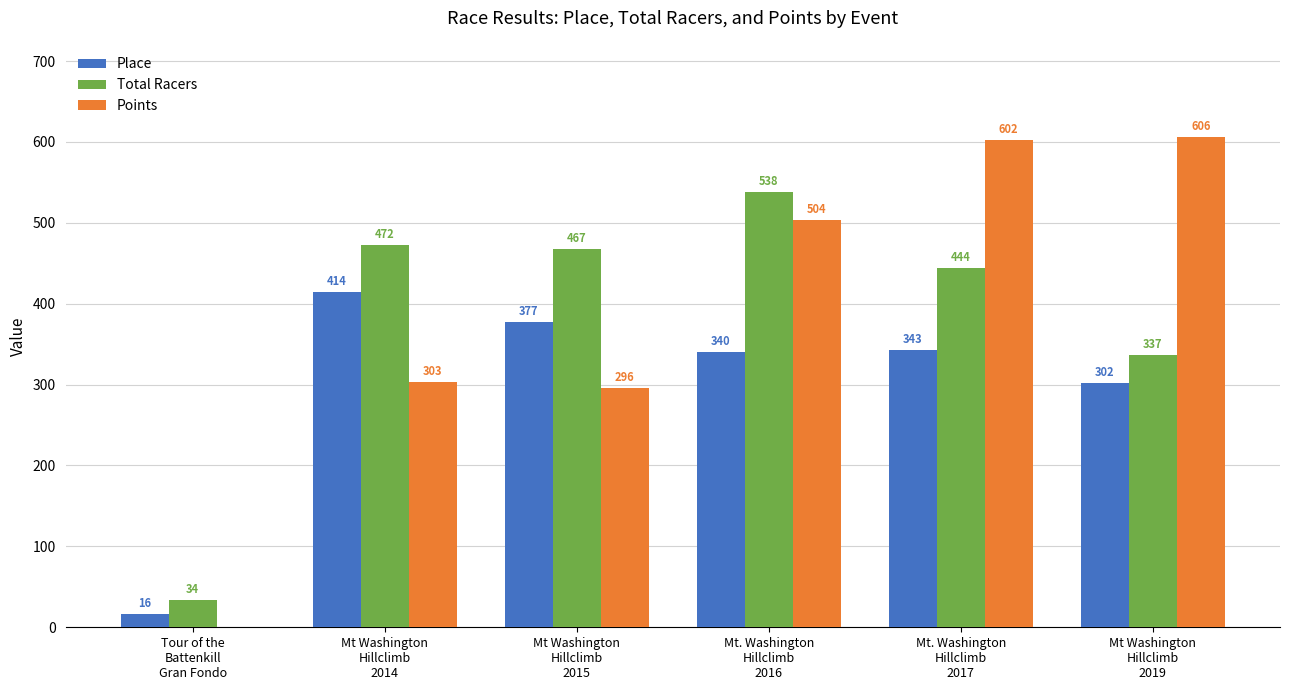

What is the maximum value for Total Racers?

538.0